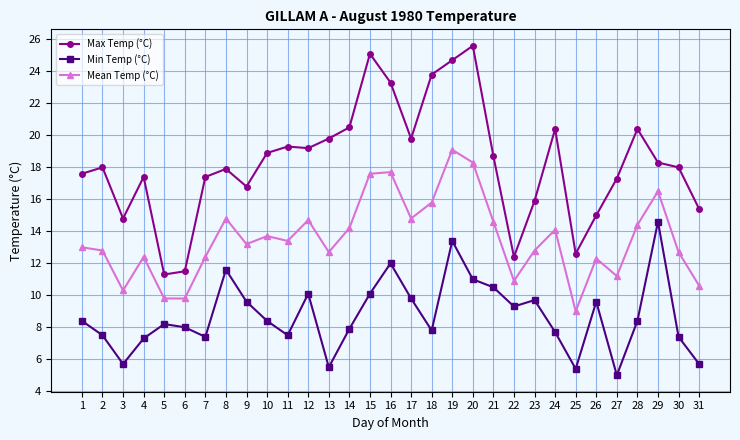

Which series has the largest range (max minus min)?

Max Temp (°C)